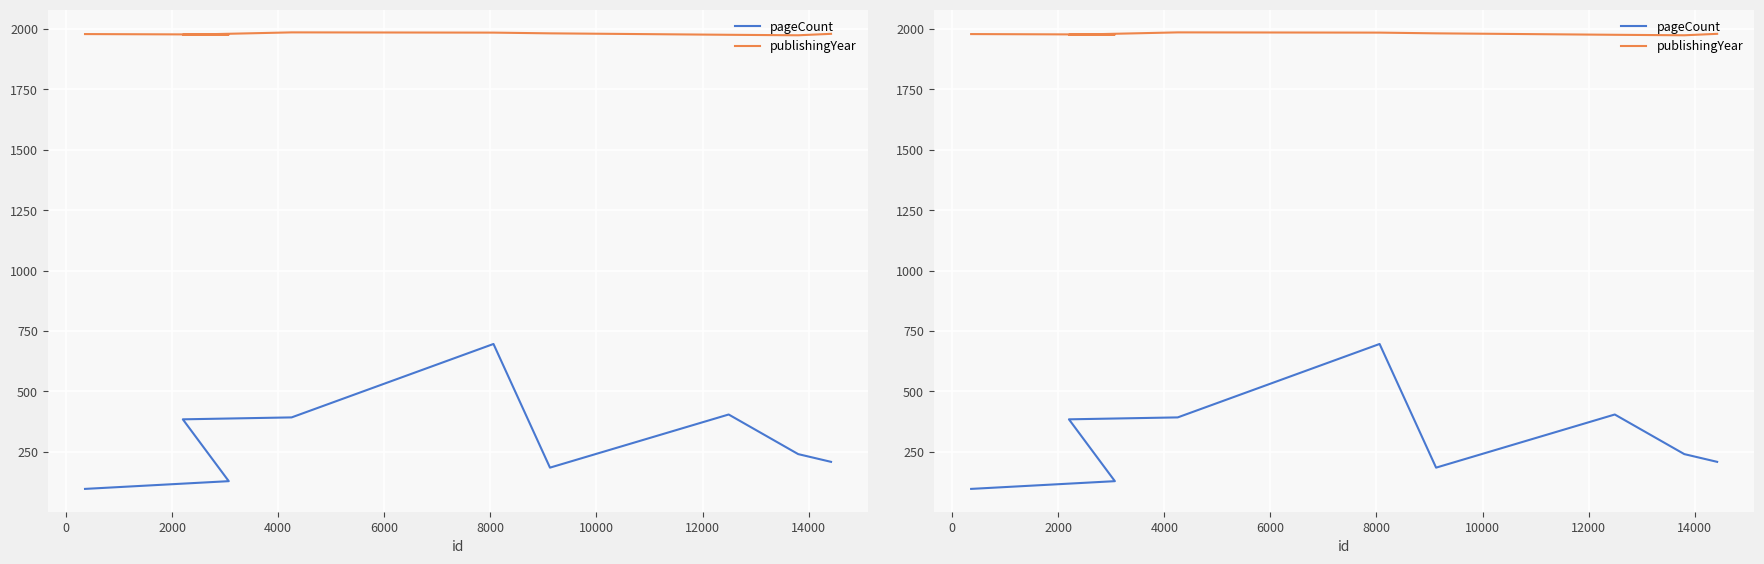

What is the maximum value for publishingYear?

1986